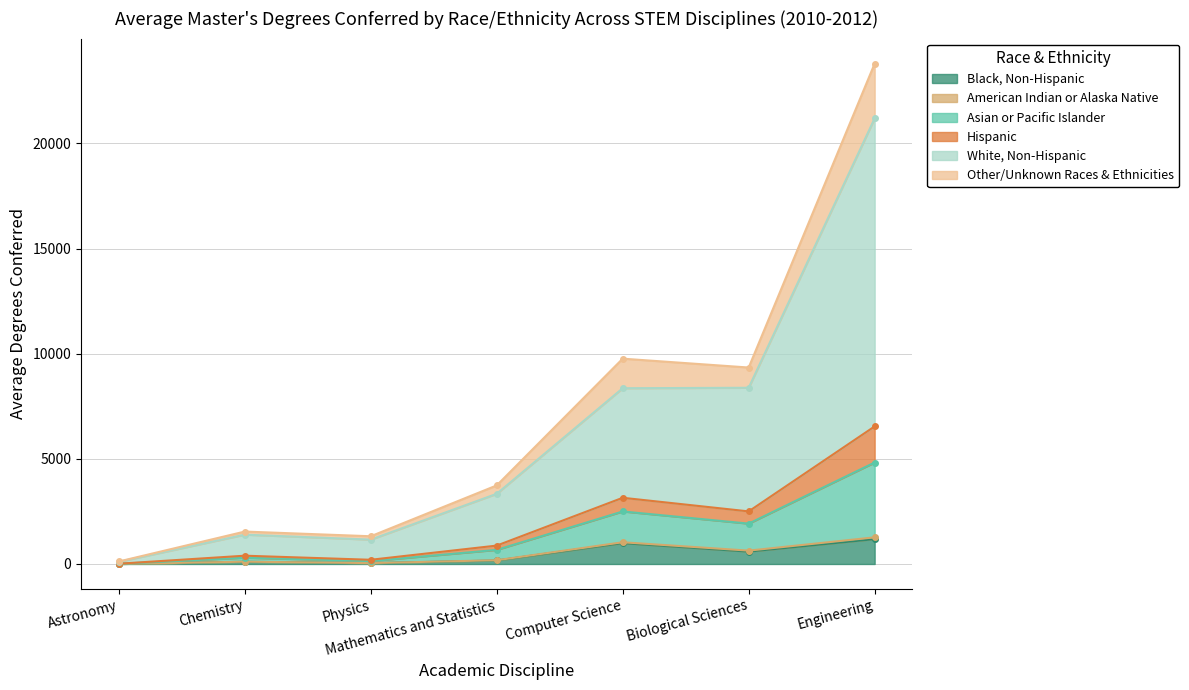

What is the approximate value of Black, Non-Hispanic at Computer Science?

991.7